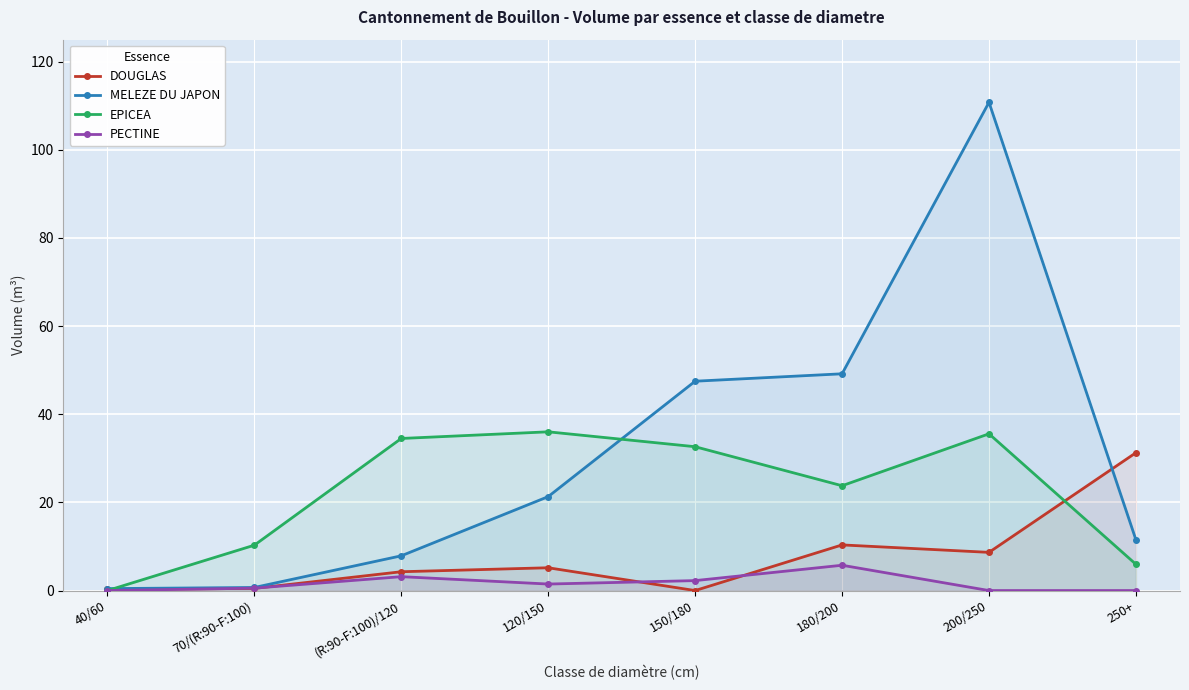

Reading right to left, what are all the values shown in this chart?

DOUGLAS: 250+=31.3	200/250=8.7	180/200=10.4	150/180=0.0	120/150=5.2	(R:90-F:100)/120=4.3	70/(R:90-F:100)=0.5	40/60=0.2
MELEZE DU JAPON: 250+=11.5	200/250=110.8	180/200=49.2	150/180=47.5	120/150=21.3	(R:90-F:100)/120=7.9	70/(R:90-F:100)=0.7	40/60=0.4
EPICEA: 250+=6.0	200/250=35.6	180/200=23.8	150/180=32.6	120/150=36.0	(R:90-F:100)/120=34.5	70/(R:90-F:100)=10.3	40/60=0.0
PECTINE: 250+=0.0	200/250=0.0	180/200=5.7	150/180=2.3	120/150=1.5	(R:90-F:100)/120=3.2	70/(R:90-F:100)=0.5	40/60=0.0